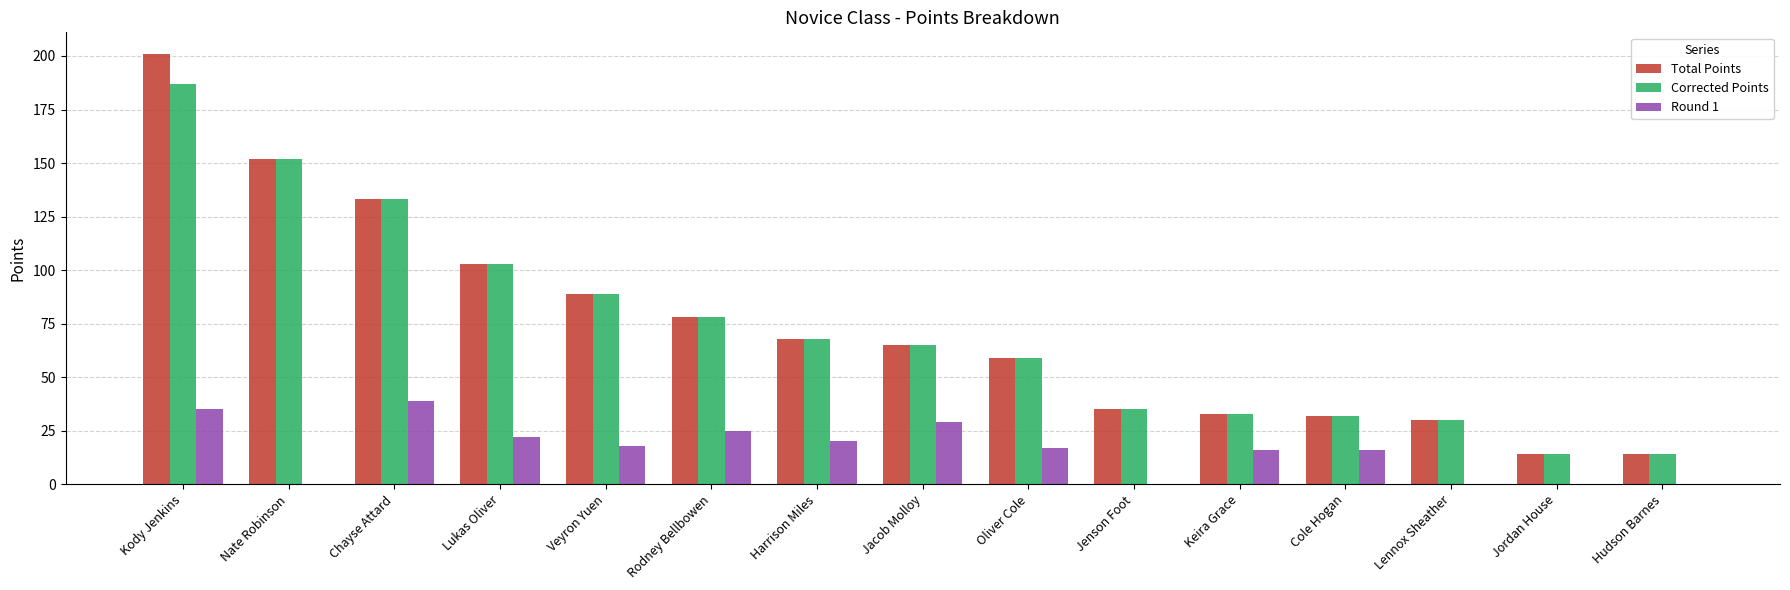

What is the maximum value for Total Points?

201